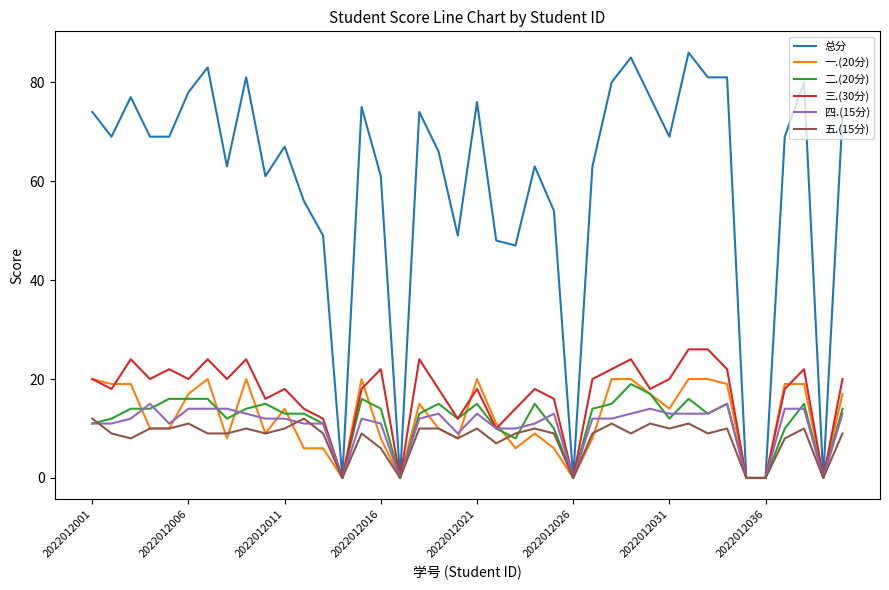

Which series has the widest spread of values?

总分